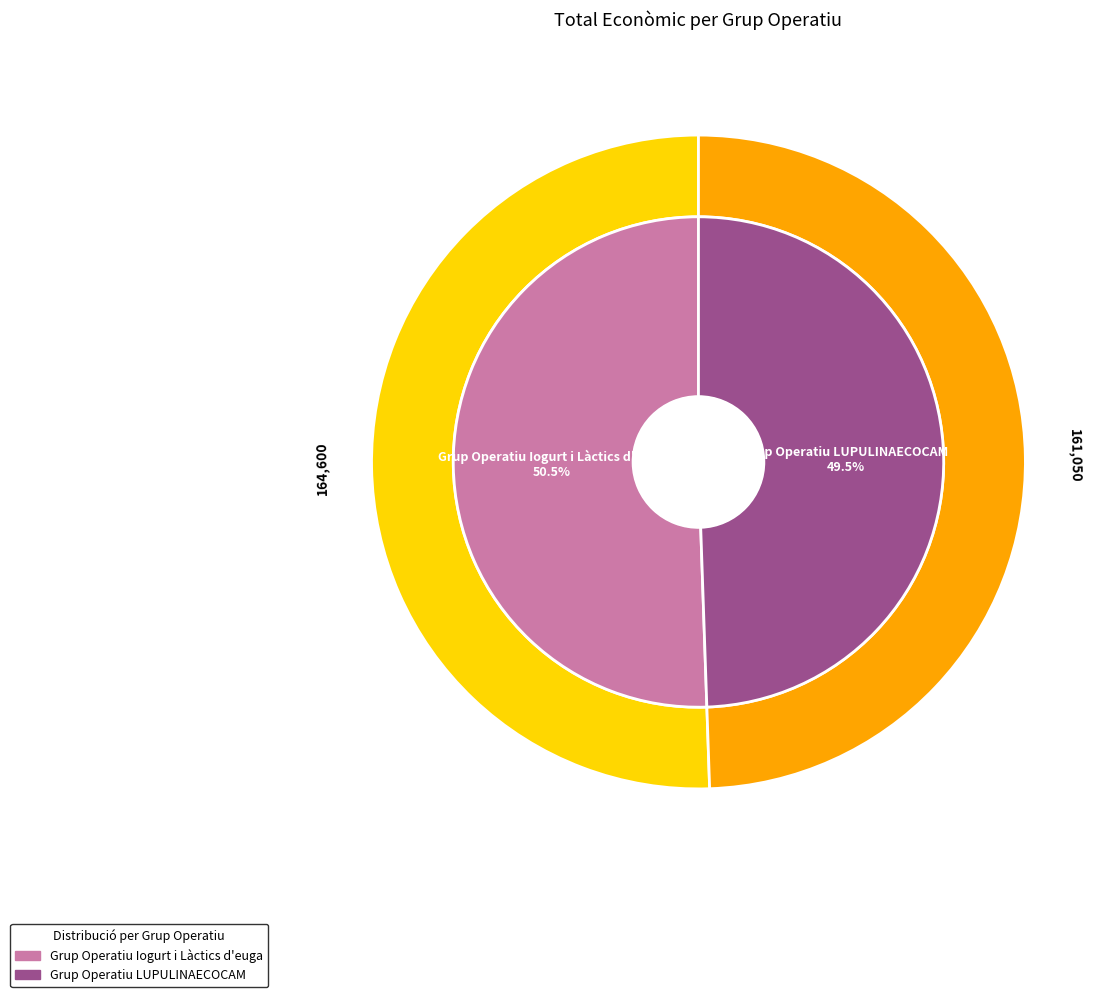

Is there a majority slice in this chart?

Yes